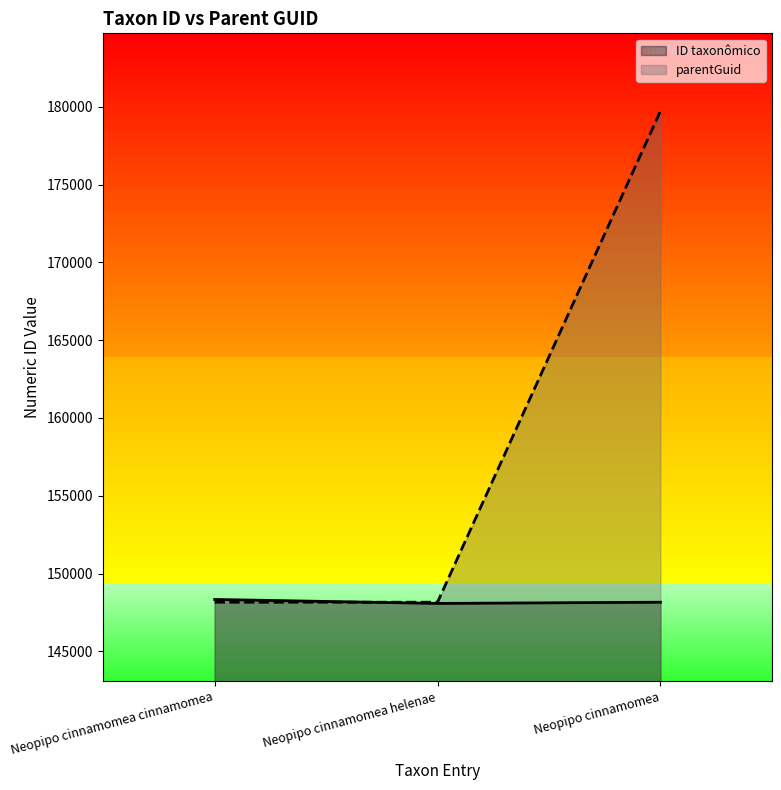

What position from the left is Neopipo cinnamomea cinnamomea?

1